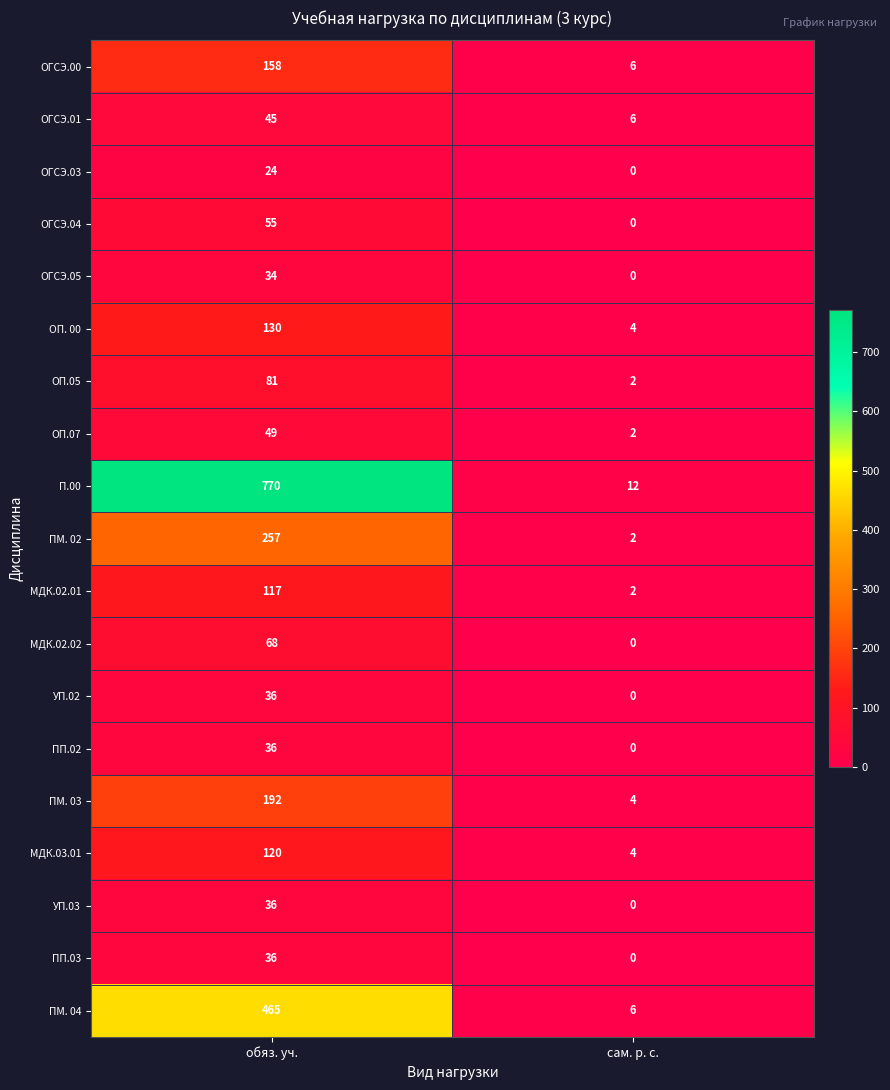

The УП.02 series shows -17 at сам. р. с.. True or false?

False